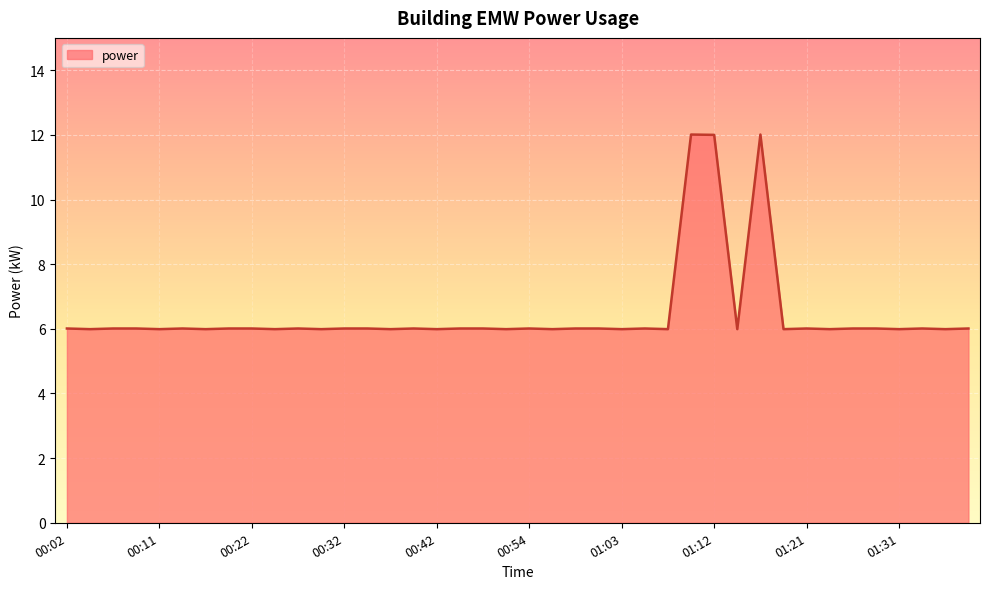

What is the difference between the maximum and minimum values?

6.0